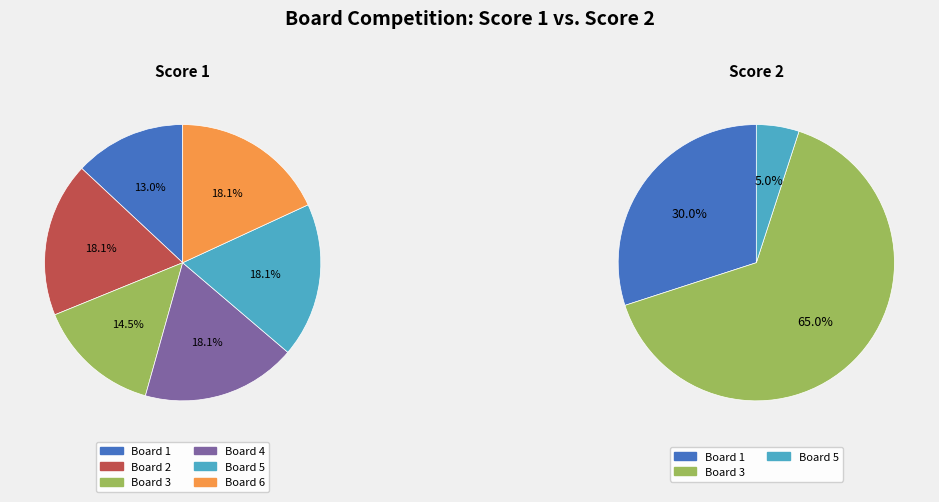

Between Board 4 and Board 1, which is larger?

Board 1